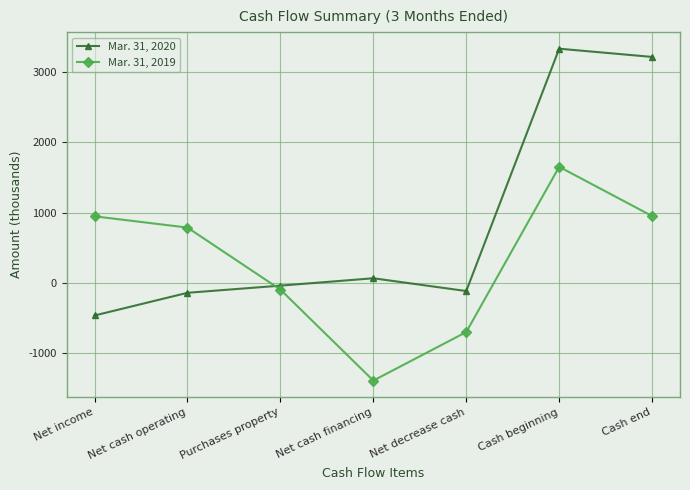

How many intersections are there between Mar. 31, 2020 and Mar. 31, 2019?

1